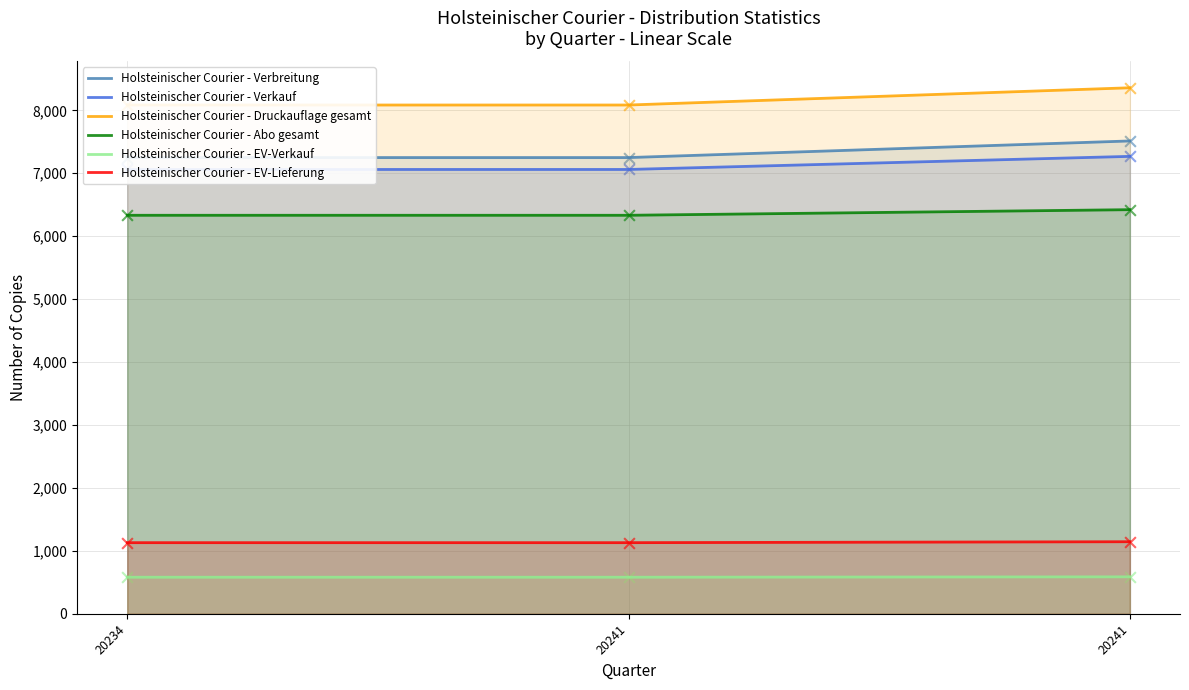

What are all the series names shown in the legend?

Holsteinischer Courier - Verbreitung, Holsteinischer Courier - Verkauf, Holsteinischer Courier - Druckauflage gesamt, Holsteinischer Courier - Abo gesamt, Holsteinischer Courier - EV-Verkauf, Holsteinischer Courier - EV-Lieferung